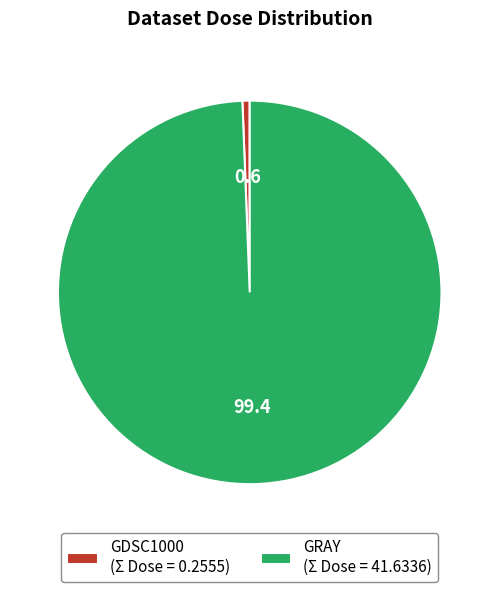

Do GRAY (Σ Dose = 41.6336) and GDSC1000 (Σ Dose = 0.2555) together represent more than half of the pie?

Yes